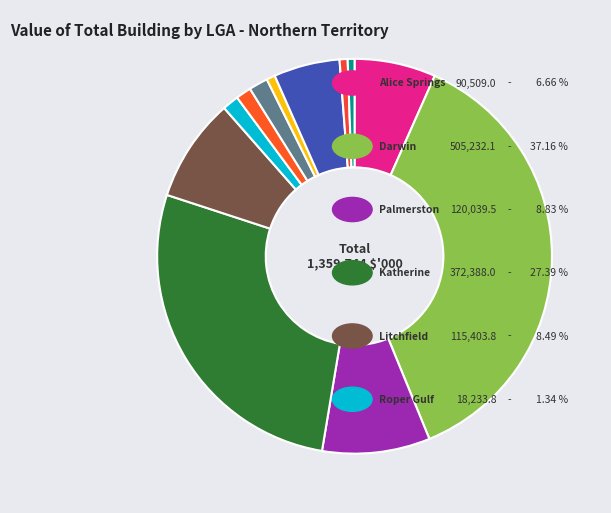

Rank the categories by value from highest to lowest.

Darwin, Katherine, Palmerston, Litchfield, Alice Springs, Unincorporated NT, West Arnhem, Roper Gulf, Barkly, East Arnhem, Victoria Daly, MacDonnell